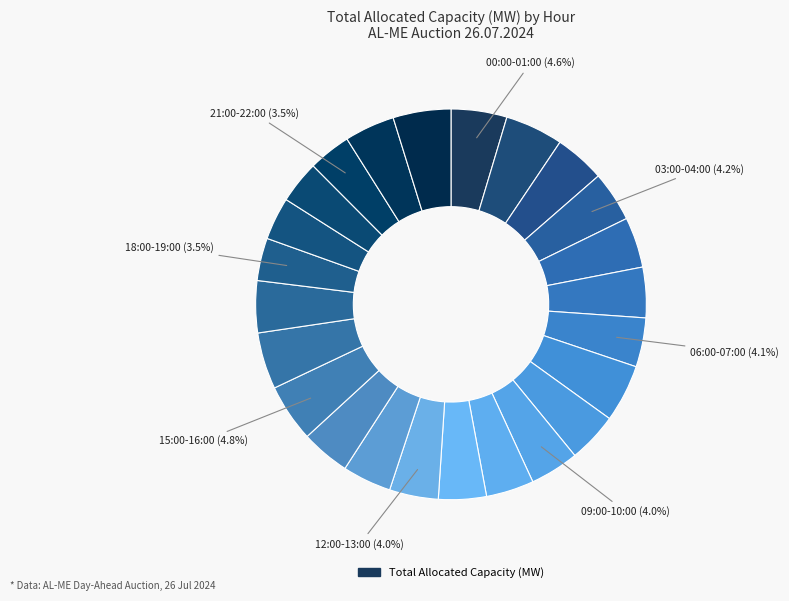

How many slices are in this pie chart?

24